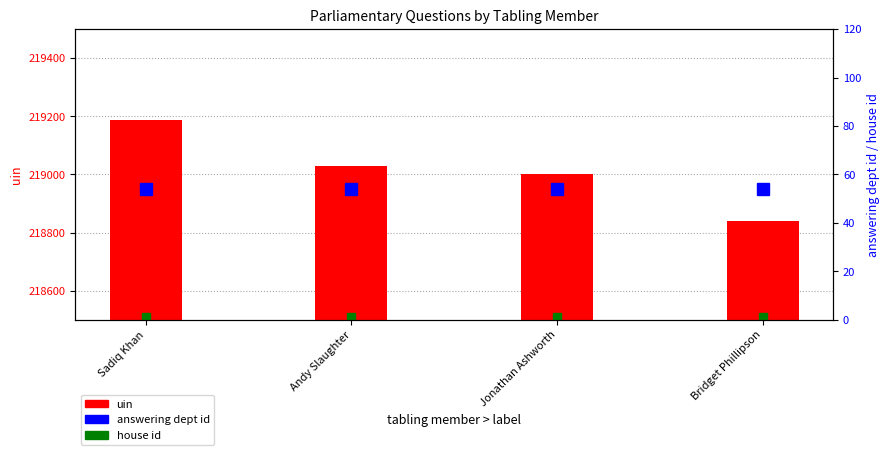

What is the label of the 3rd bar from the left?

Jonathan Ashworth